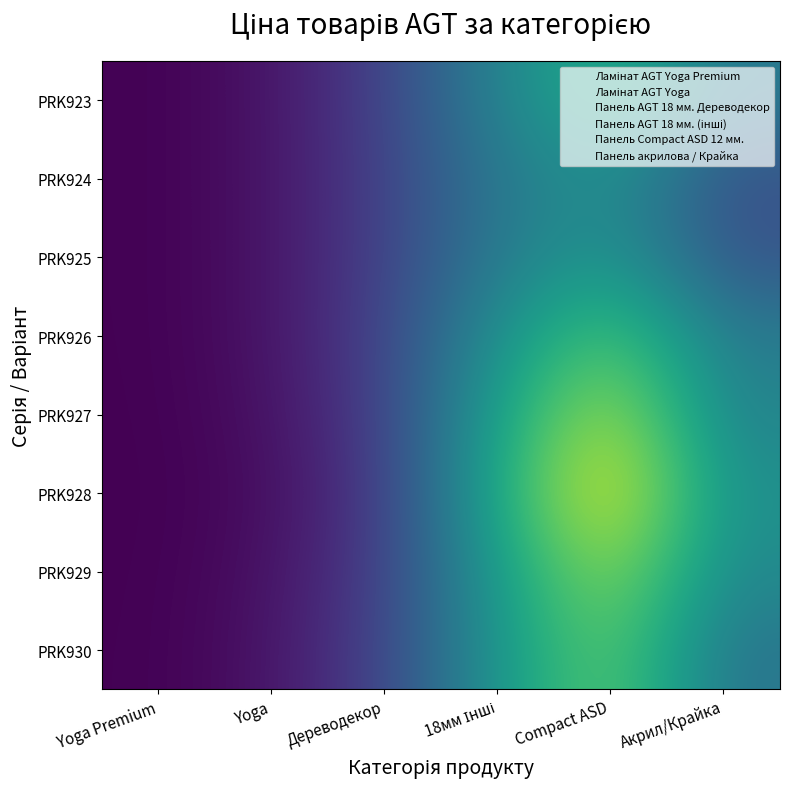

Rank the series by their maximum value, from highest to lowest.

PRK928, PRK927, PRK929, PRK930, PRK926, PRK923, PRK925, PRK924